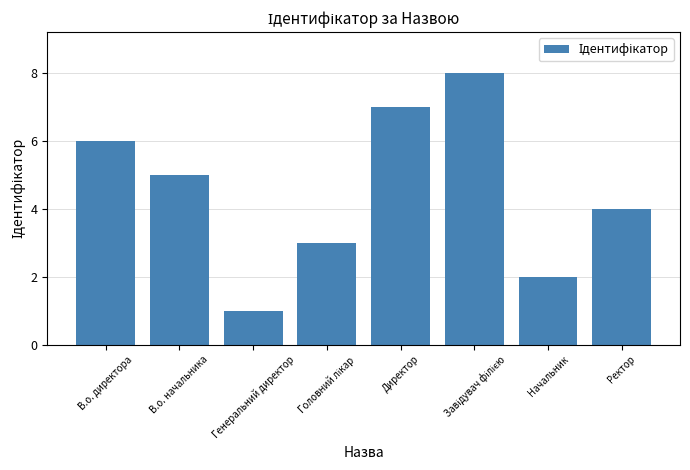

Reading right to left, list all the values displayed in this chart.

4	2	8	7	3	1	5	6